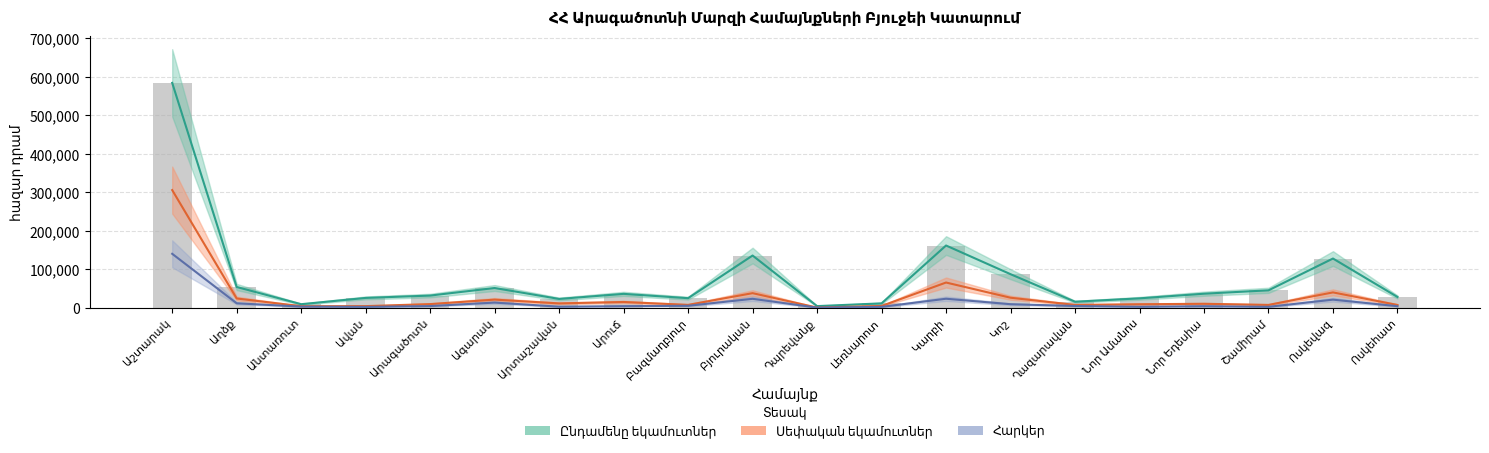

Reading left to right, extract all data points from this chart.

Ընդամենը եկամուտներ (փաստ × 12): Աշտարակ=584380.8	Աղձք=53725.8	Անտառուտ=8975.7	Ավան=25319.6	Արագածոտն=31401.6	Ագարակ=51041.6	Արտաշավան=22651.7	Արուճ=35846.8	Բազմաղբյուր=24634.9	Բյուրական=135519.1	Դպրեվանք=3979.5	Լեռնարոտ=11135.8	Կարբի=161551.1	Կոշ=86986.2	Ղազարավան=15394.3	Նոր Ամանոս=24198.7	Նոր Եդեսիա=36256.3	Շամիրամ=45019.8	Ոսկեվազ=127695.5	Ոսկեհատ=27798.7
Սեփական եկամուտներ (փաստ × 12): Աշտարակ=305670.0	Աղձք=23843.3	Անտառուտ=3718.6	Ավան=3967.0	Արագածոտն=9233.7	Ագարակ=20854.9	Արտաշավան=11040.5	Արուճ=14715.0	Բազմաղբյուր=7201.6	Բյուրական=37683.5	Դպրեվանք=196.0	Լեռնարոտ=4389.2	Կարբի=65320.0	Կոշ=25810.0	Ղազարավան=7042.8	Նոր Ամանոս=8840.3	Նոր Եդեսիա=10050.4	Շամիրամ=7121.7	Ոսկեվազ=39651.0	Ոսկեհատ=7010.7
Հարկեր (փաստ × 12): Աշտարակ=140000.0	Աղձք=11299.1	Անտառուտ=2703.9	Ավան=1889.0	Արագածոտն=4086.6	Ագարակ=13181.4	Արտաշավան=2461.2	Արուճ=3883.0	Բազմաղբյուր=4840.9	Բյուրական=22964.9	Դպրեվանք=75.4	Լեռնարոտ=2039.2	Կարբի=23170.0	Կոշ=8950.0	Ղազարավան=4300.1	Նոր Ամանոս=2225.7	Նոր Եդեսիա=3690.4	Շամիրամ=2140.4	Ոսկեվազ=20800.0	Ոսկեհատ=3780.0